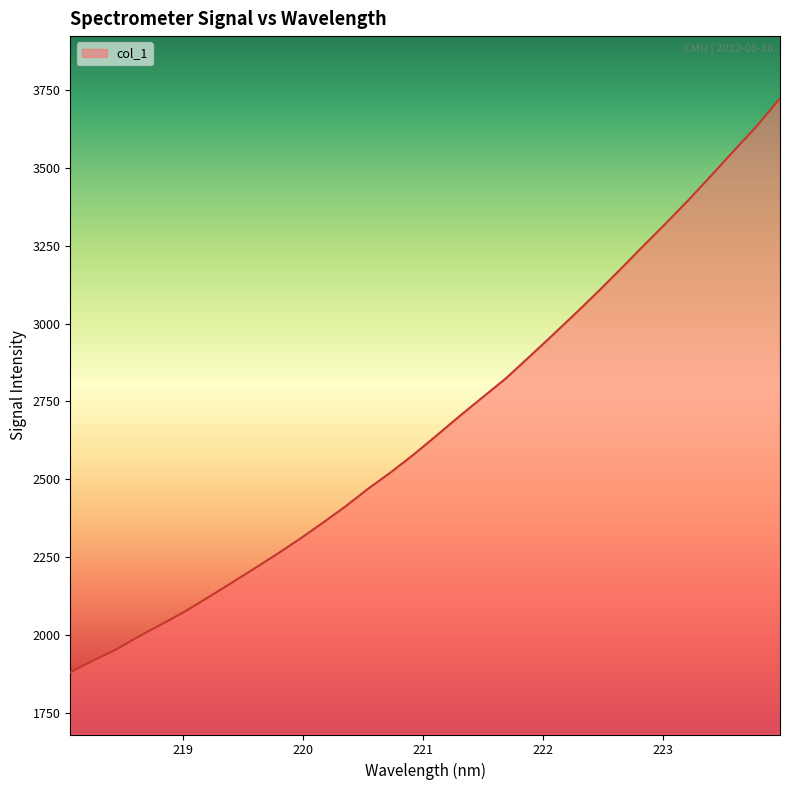

What is the difference between the maximum and minimum values?

1844.7